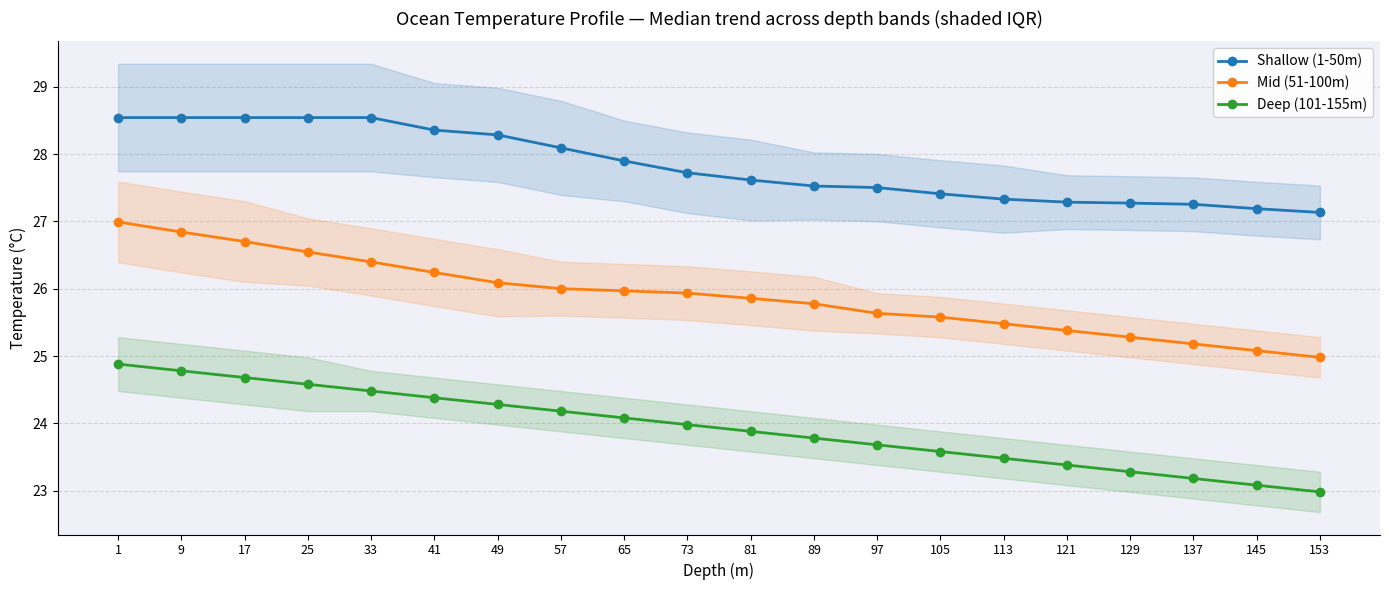

What are all the series names shown in the legend?

Shallow (1-50m), Mid (51-100m), Deep (101-155m)